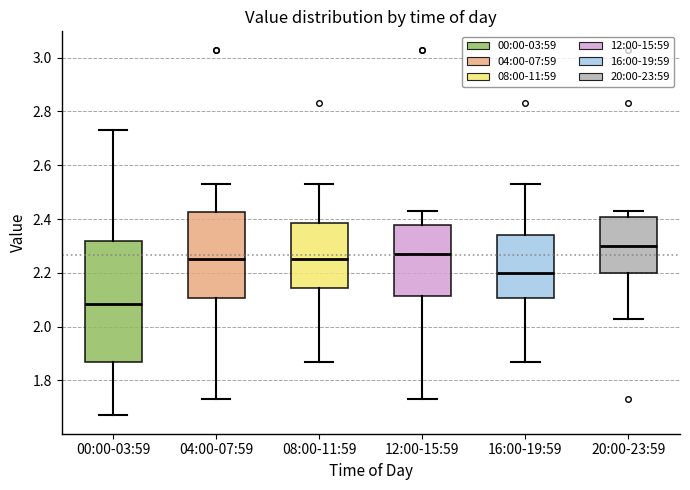

Reading left to right, read every box against the y-axis: the position of its median line, the range the box covers, and the ends of its whiskers. The values are not printed on the chart, so give them approximately, as read against the axis.

00:00-03:59: median 2.08, box 1.88 to 2.32, whiskers 1.68 to 2.74
04:00-07:59: median 2.26, box 2.10 to 2.42, whiskers 1.74 to 2.54
08:00-11:59: median 2.26, box 2.14 to 2.38, whiskers 1.88 to 2.54
12:00-15:59: median 2.28, box 2.12 to 2.38, whiskers 1.74 to 2.44
16:00-19:59: median 2.20, box 2.10 to 2.34, whiskers 1.88 to 2.54
20:00-23:59: median 2.30, box 2.20 to 2.40, whiskers 2.04 to 2.44